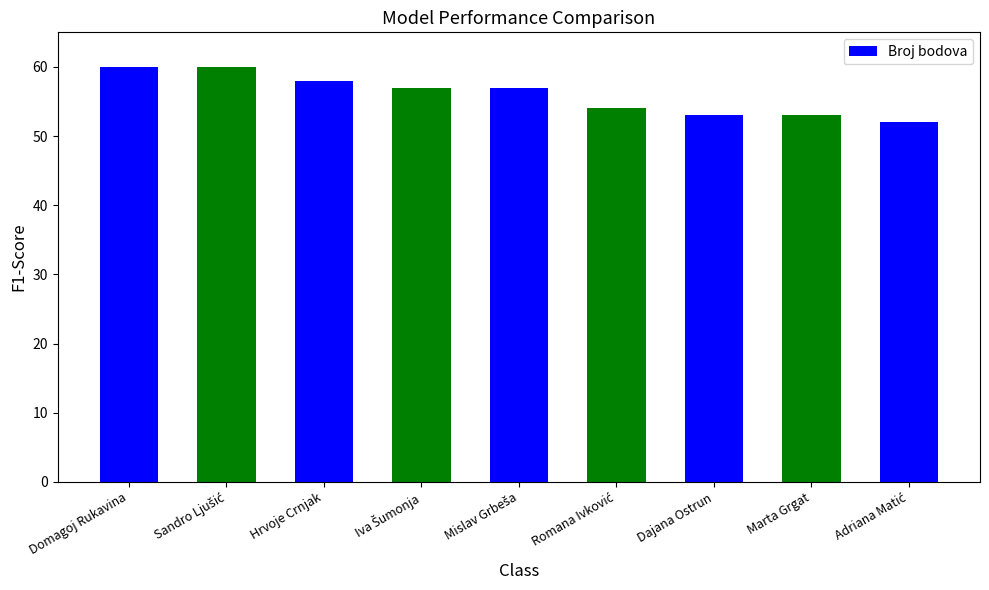

Are the bars grouped side by side (vs. stacked)?

No